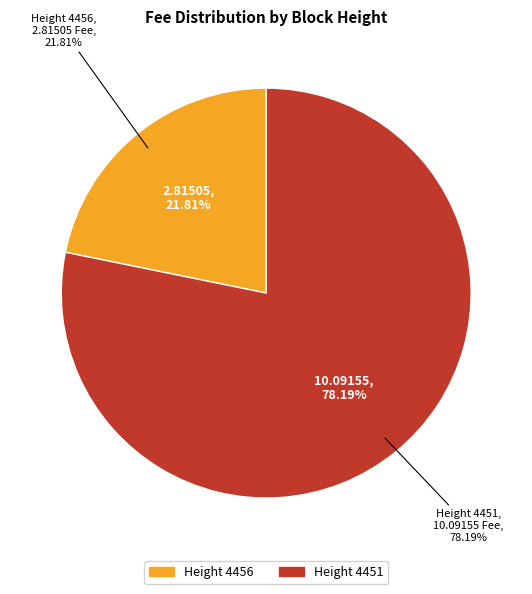

True or false: 4456 accounts for 14% of the total.

False